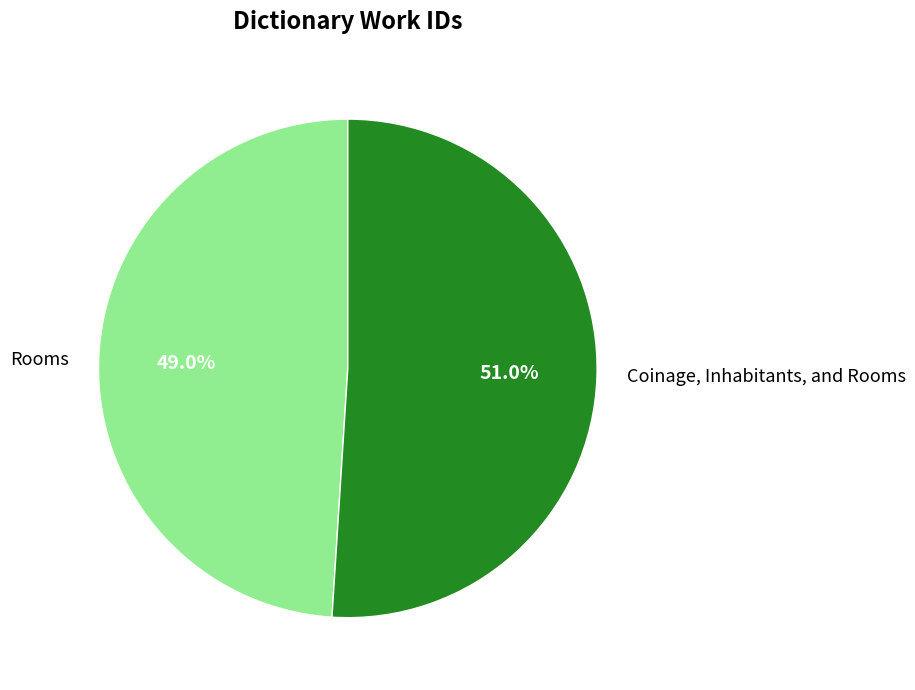

To the nearest percent, what portion does Rooms represent?

49%